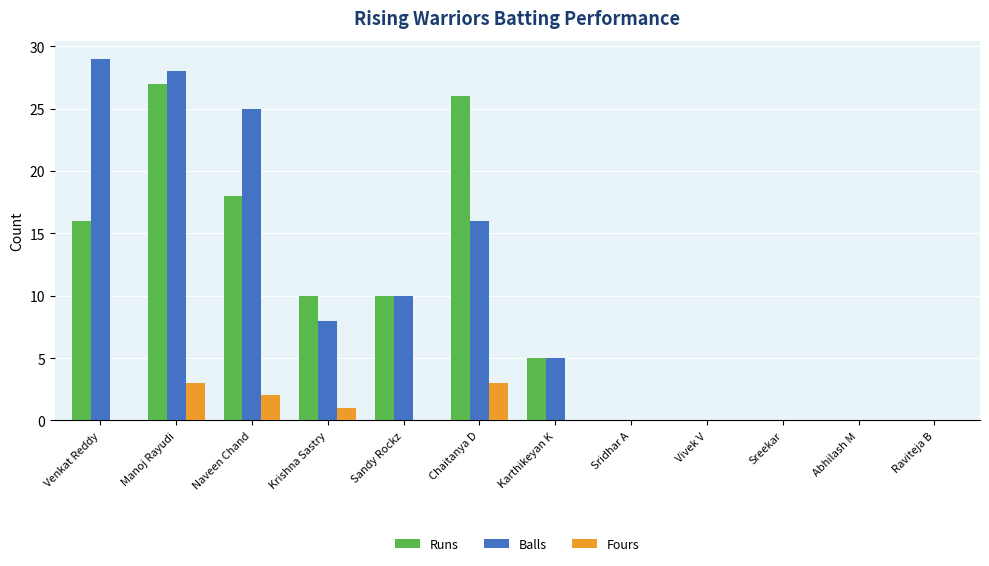

What are all the series names shown in the legend?

Runs, Balls, Fours